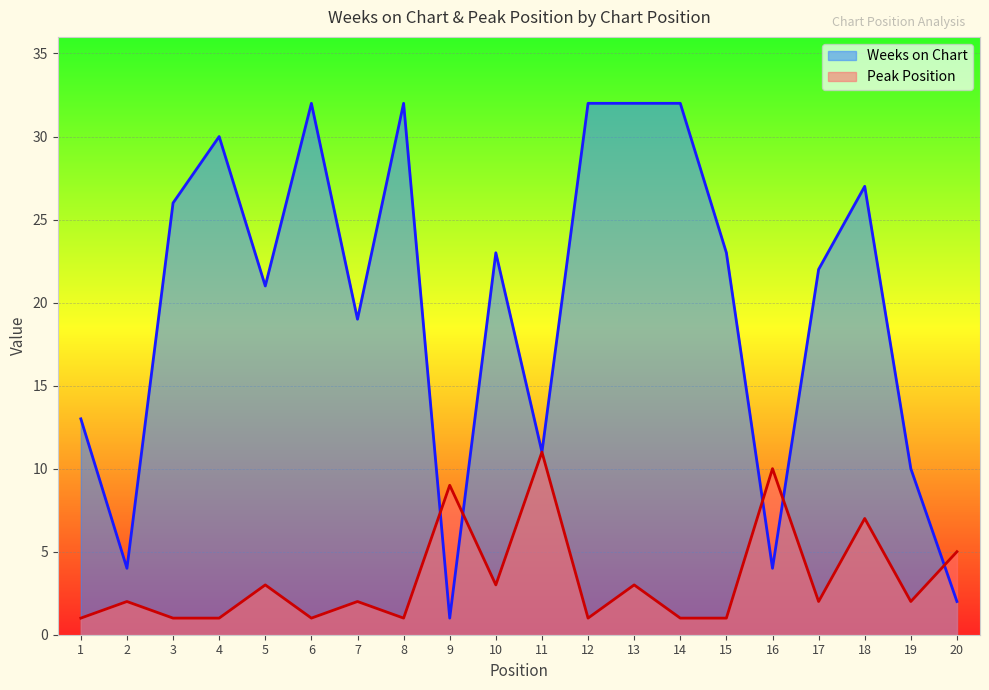

Which category has the highest value across all series?

6